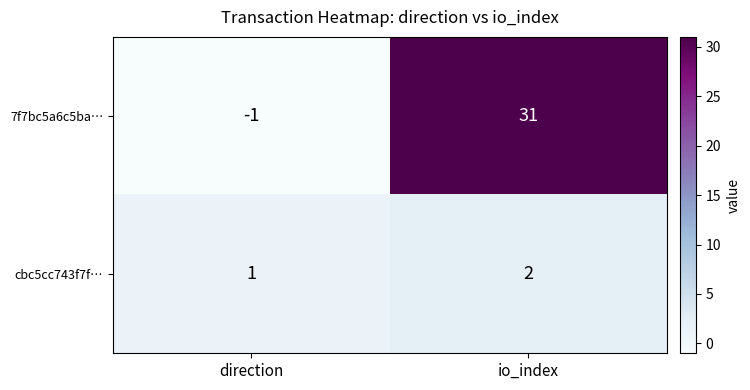

What is the sum of all 7f7bc5a6c5ba… values?

30